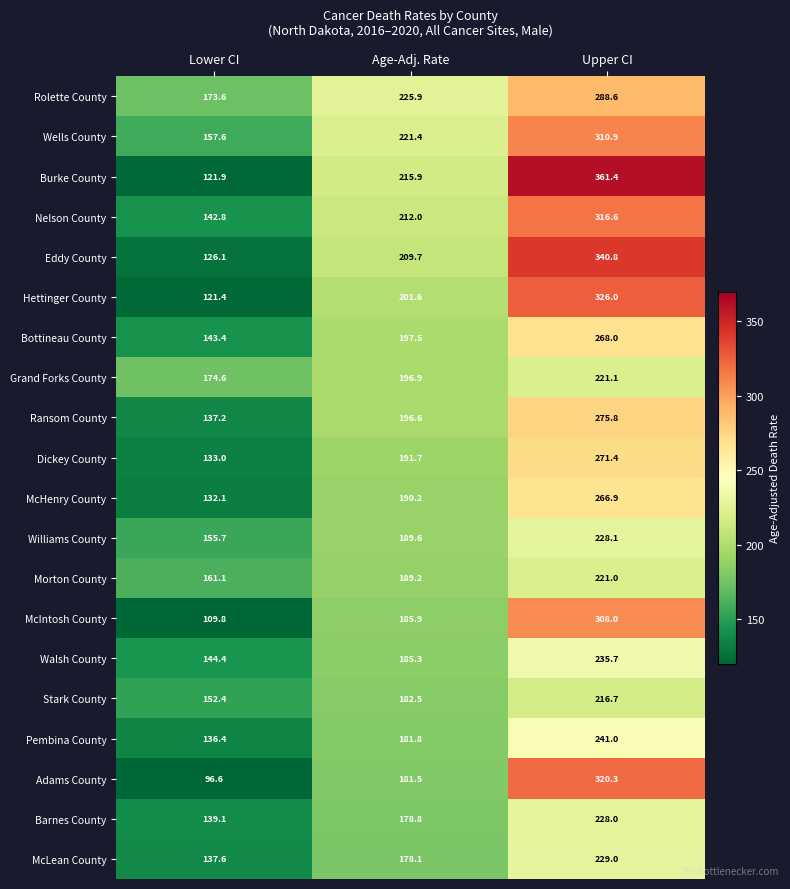

At which label does Burke County reach its peak?

Upper CI